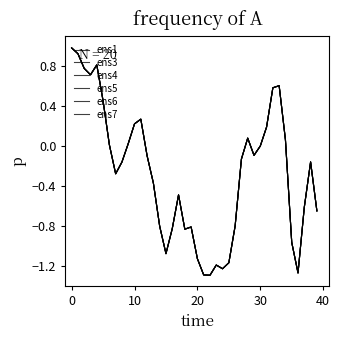

True or false: ens6 has more than 0 points higher than both neighbors.

True